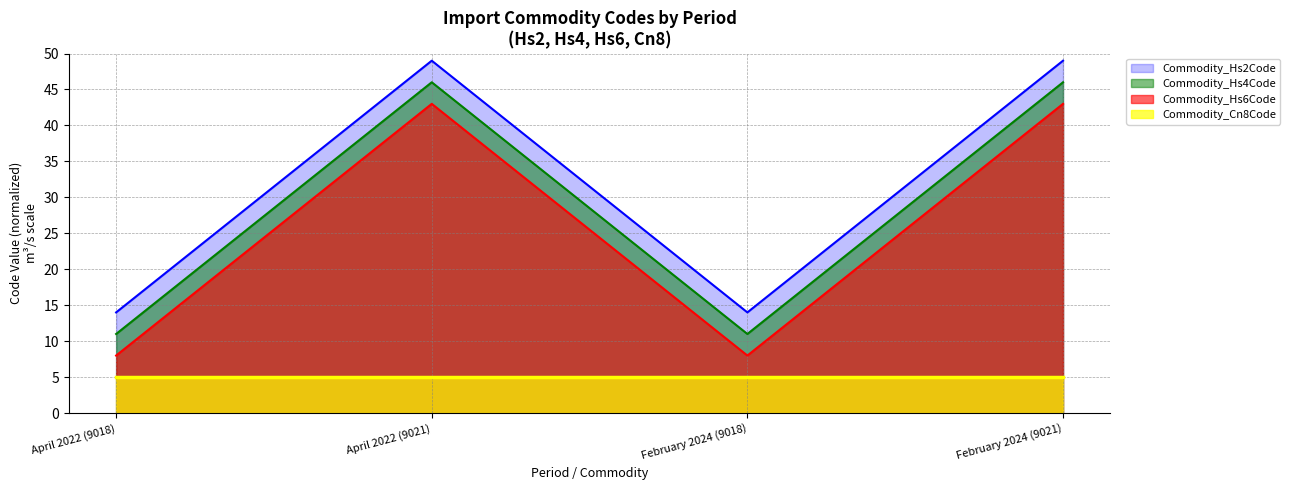

True or false: Commodity_Cn8Code (line) and Commodity_Hs6Code (line) intersect in this chart.

False